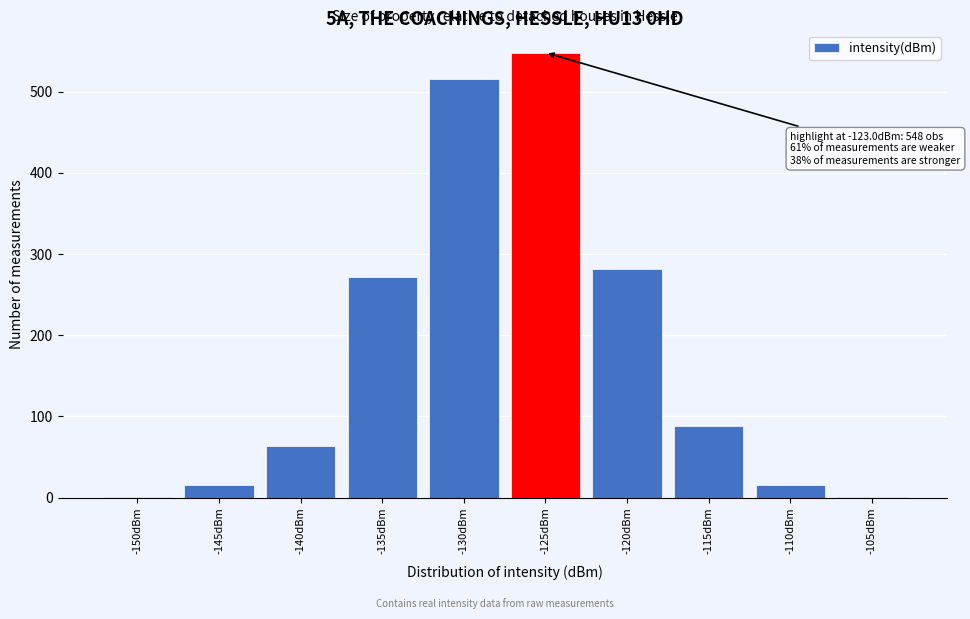

Reading right to left, transcribe all the data shown in this chart.

-105dBm=1	-110dBm=15	-115dBm=88	-120dBm=281	-125dBm=548	-130dBm=515	-135dBm=272	-140dBm=64	-145dBm=15	-150dBm=1